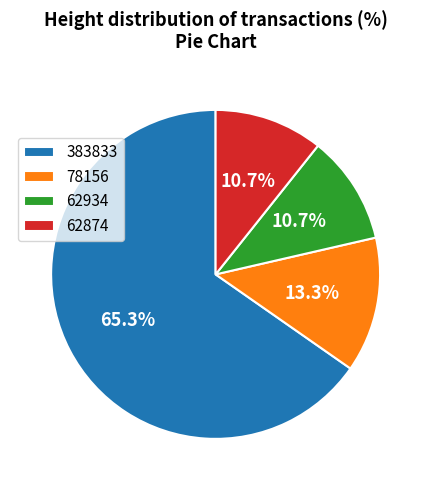

Which has a higher value, 78156 or 383833?

383833